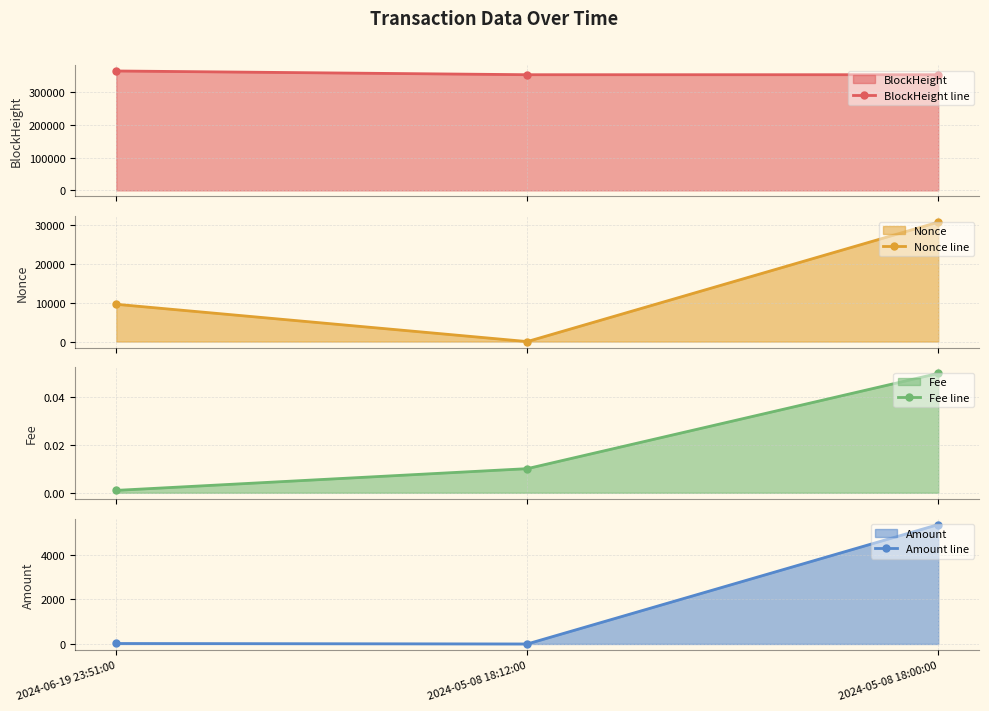

What is the average value of the Amount line series?

1794.3